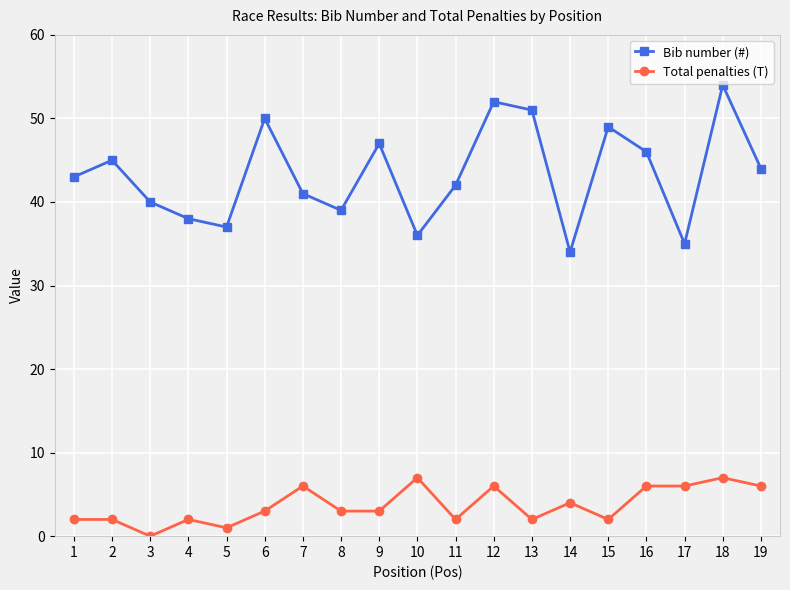

What are all the series names shown in the legend?

Bib number (#), Total penalties (T)